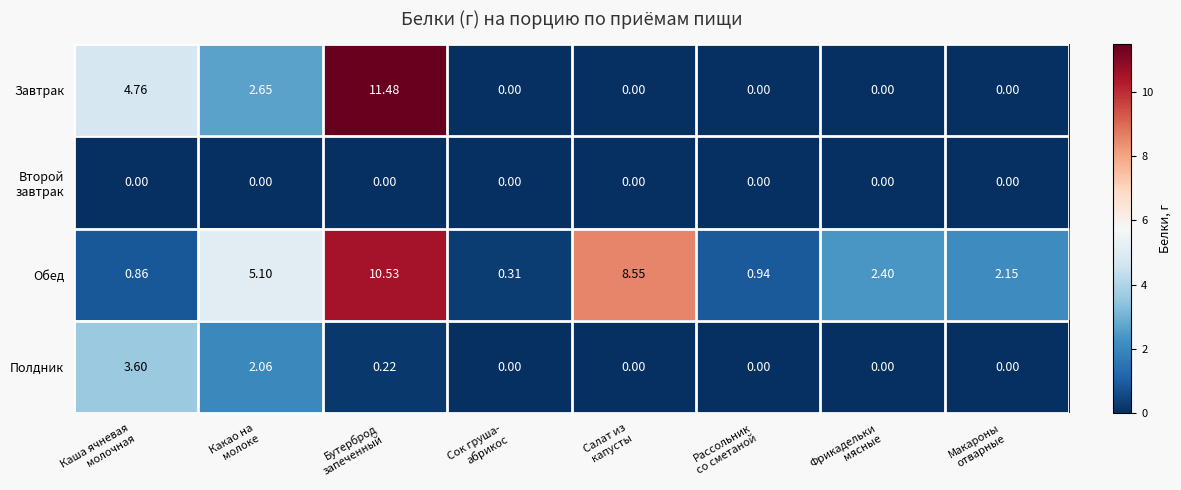

Which series has the widest spread of values?

Завтрак